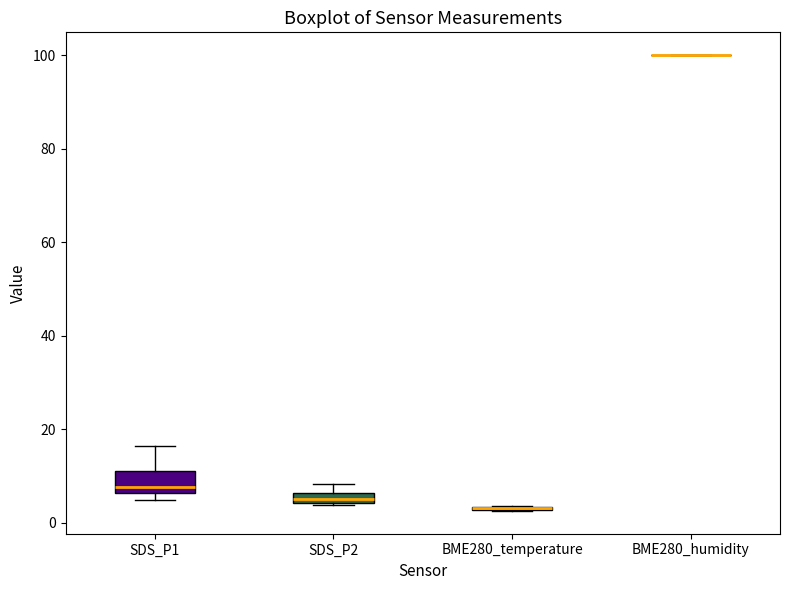

Where is the upper edge of the box for SDS_P2 on the y-axis? The values are not printed on the chart, so give them approximately, as read against the axis.

6